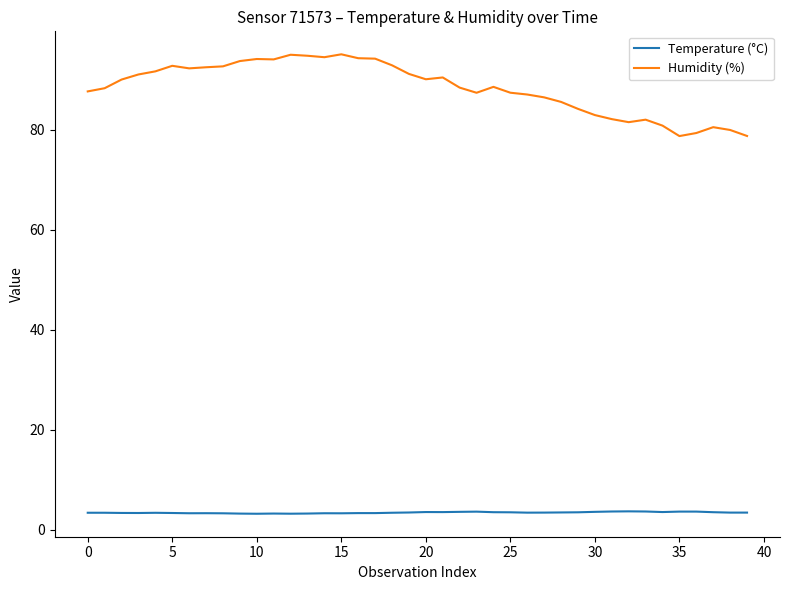

Count the number of categories in the chart.

40